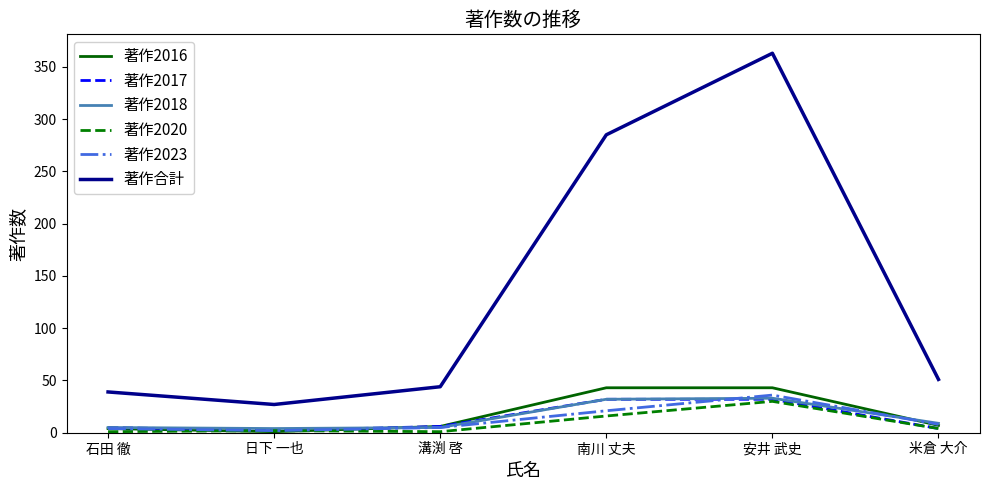

What is the difference between the highest and lowest values at 日下 一也?

26